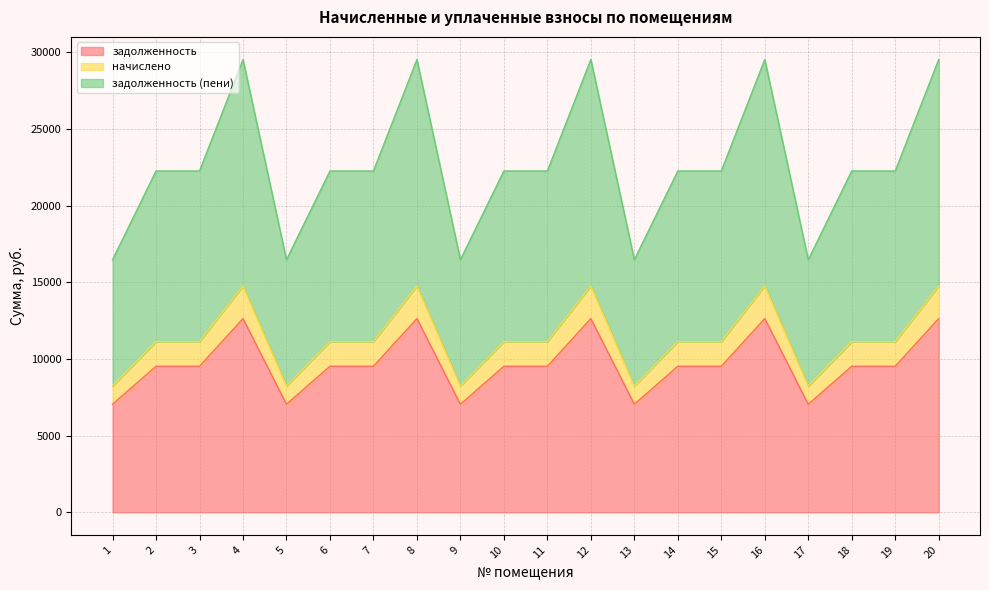

The value of задолженность (пени) at 16 is 29531.0. True or false?

True